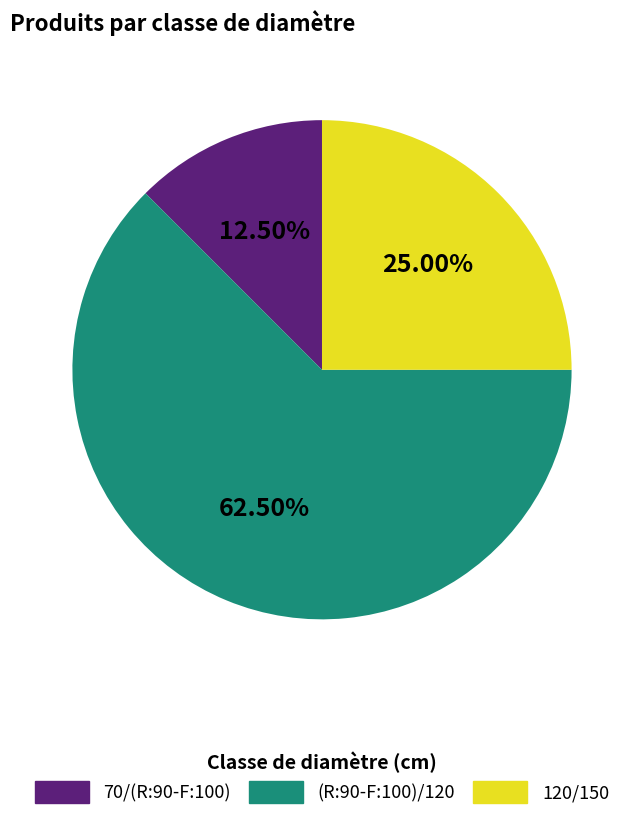

What is the ratio of the value at 120/150 to the value at (R:90-F:100)/120?

0.4